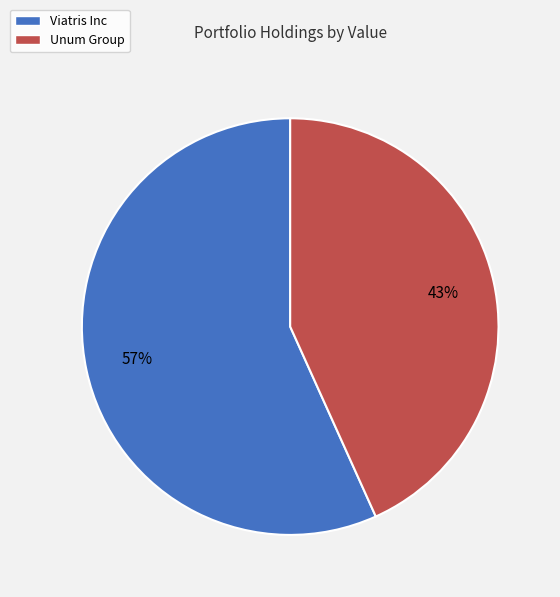

Is there a majority slice in this chart?

Yes